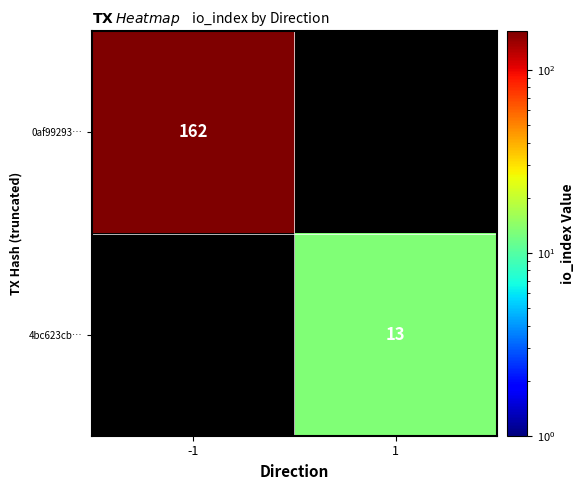

The value of 0af99293… at -1 is 162. True or false?

True